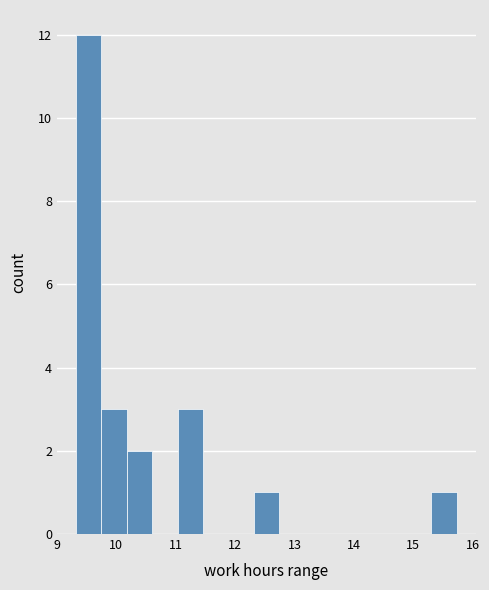

What is the height of the bar covering 15.3 to 15.7 on the x-axis? Neither the bar edges nor the heights are printed on the chart, so give them approximately, as read against the axes.

1